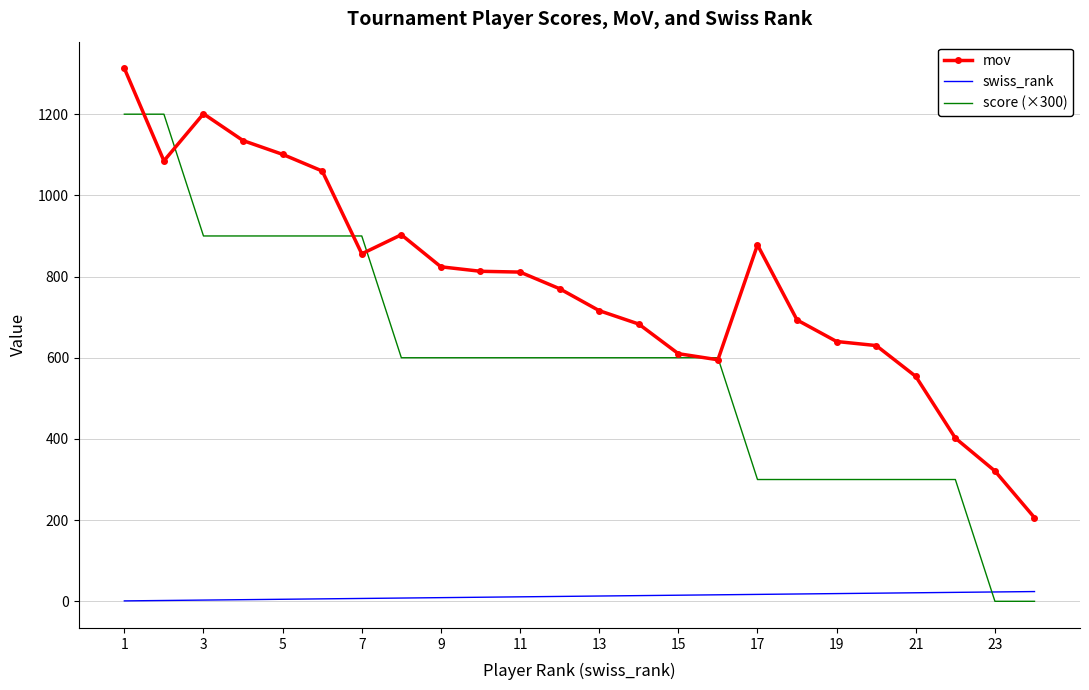

Which series has the largest range (max minus min)?

score (×300)